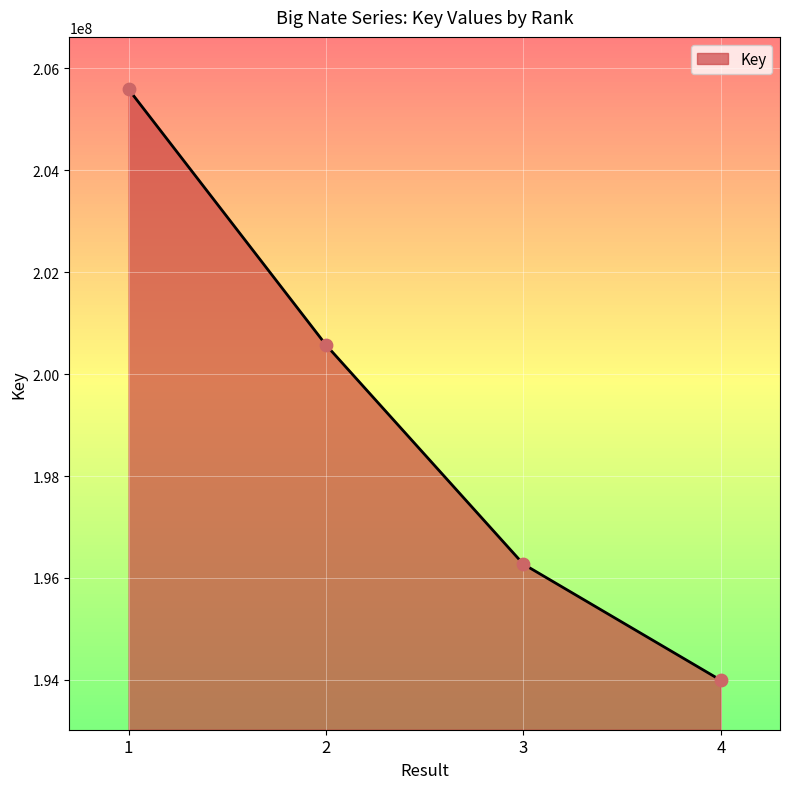

What is the change in value from 3 to 4?

-2277666